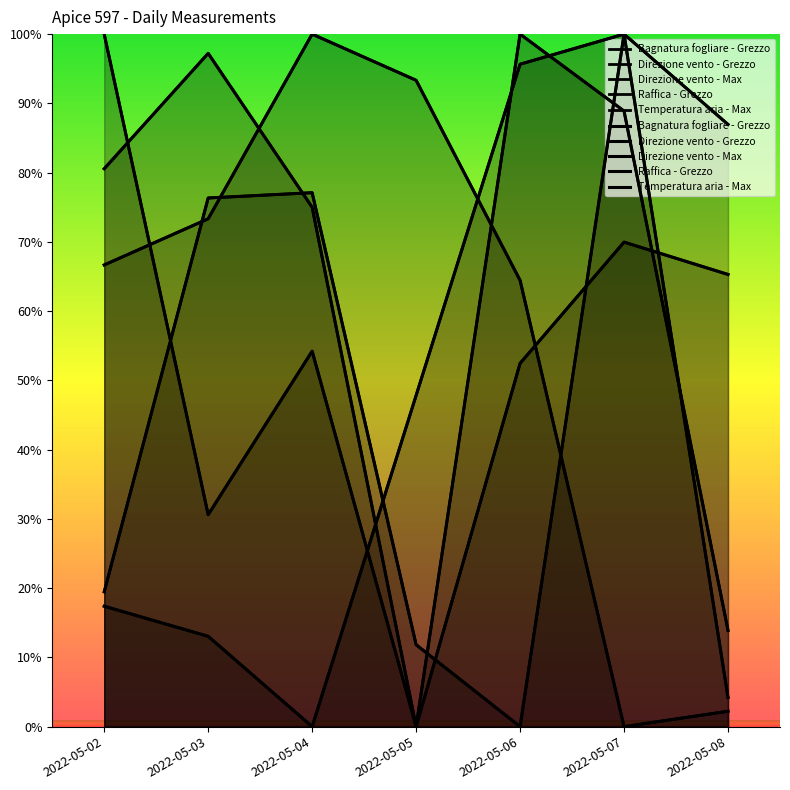

What are all the series names shown in the legend?

Bagnatura fogliare - Grezzo, Direzione vento - Grezzo, Direzione vento - Max, Raffica - Grezzo, Temperatura aria - Max